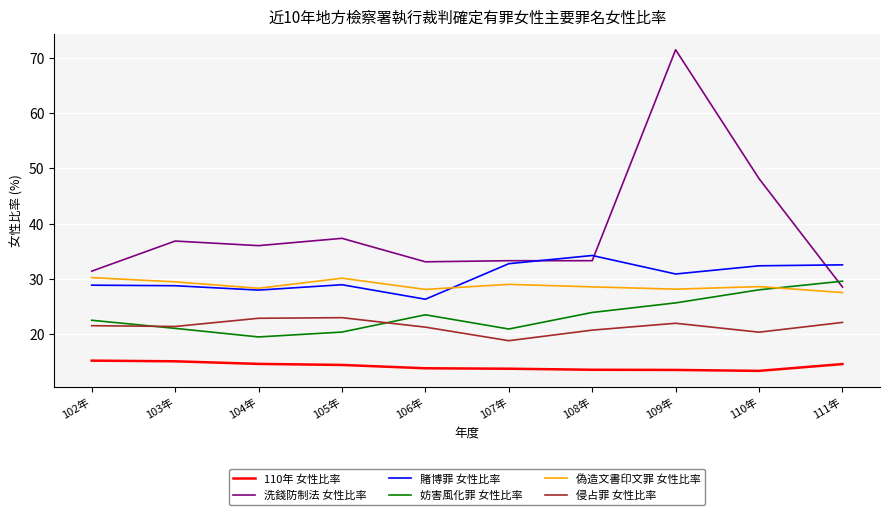

What is the difference between the maximum and second lowest values in the 偽造文書印文罪 女性比率 series?

2.1